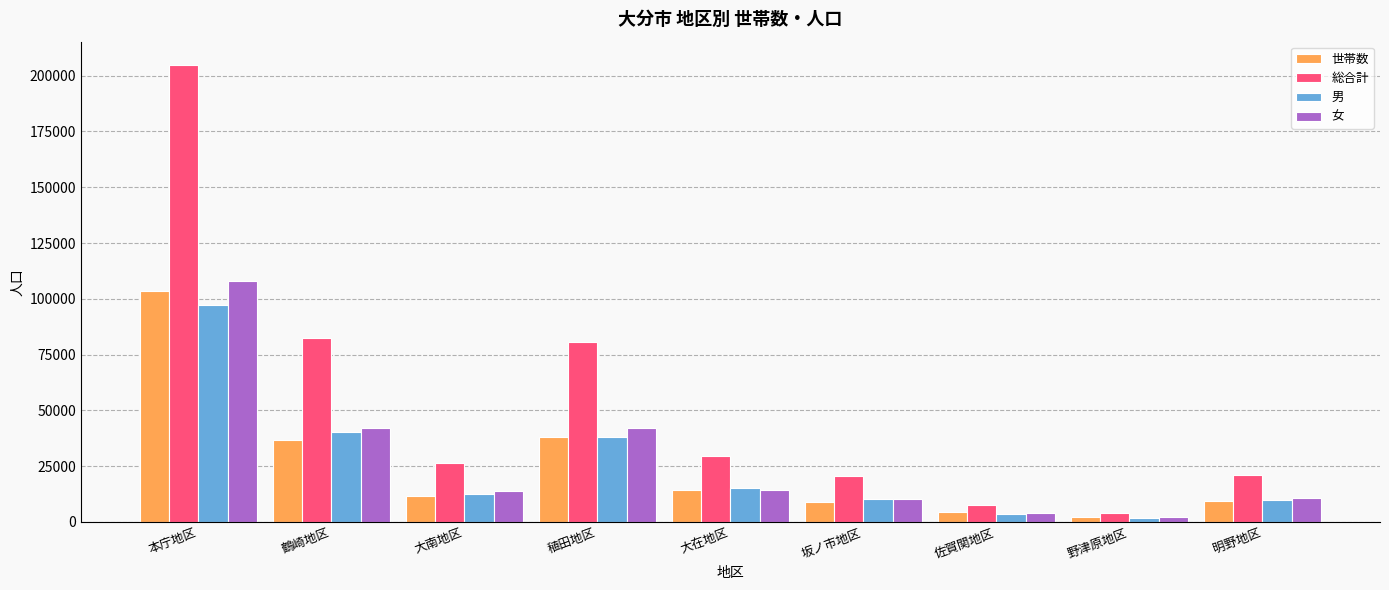

What is the average value of the 女 series?

27532